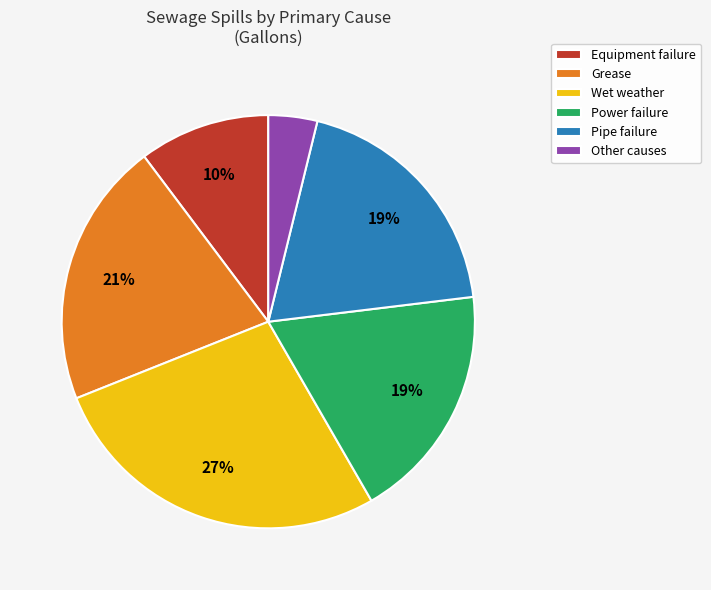

Does any single category account for the majority?

No